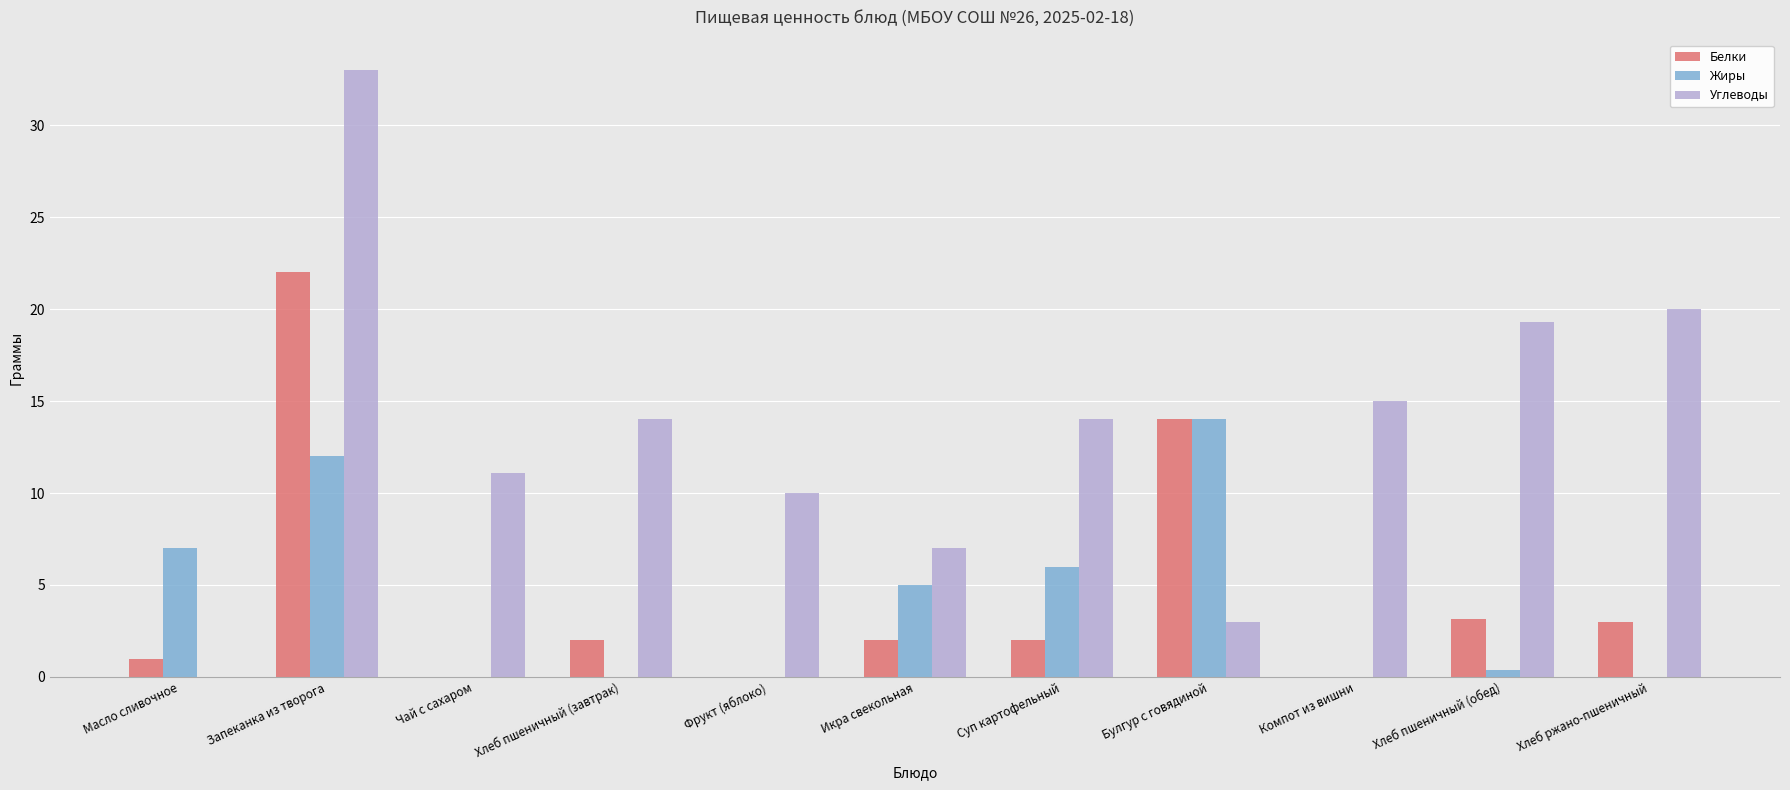

Count the number of categories in the chart.

11